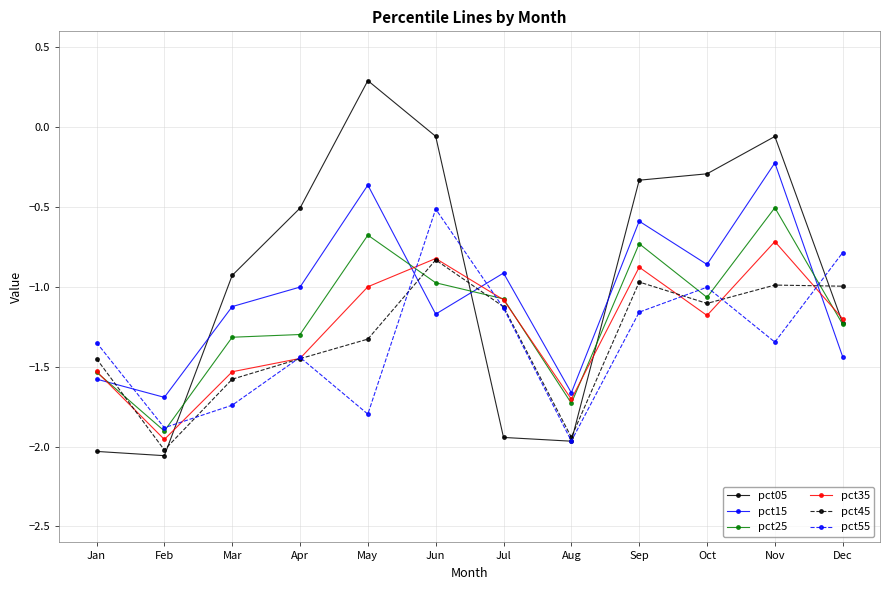

Which category has the highest value in the pct45 series?

Jun